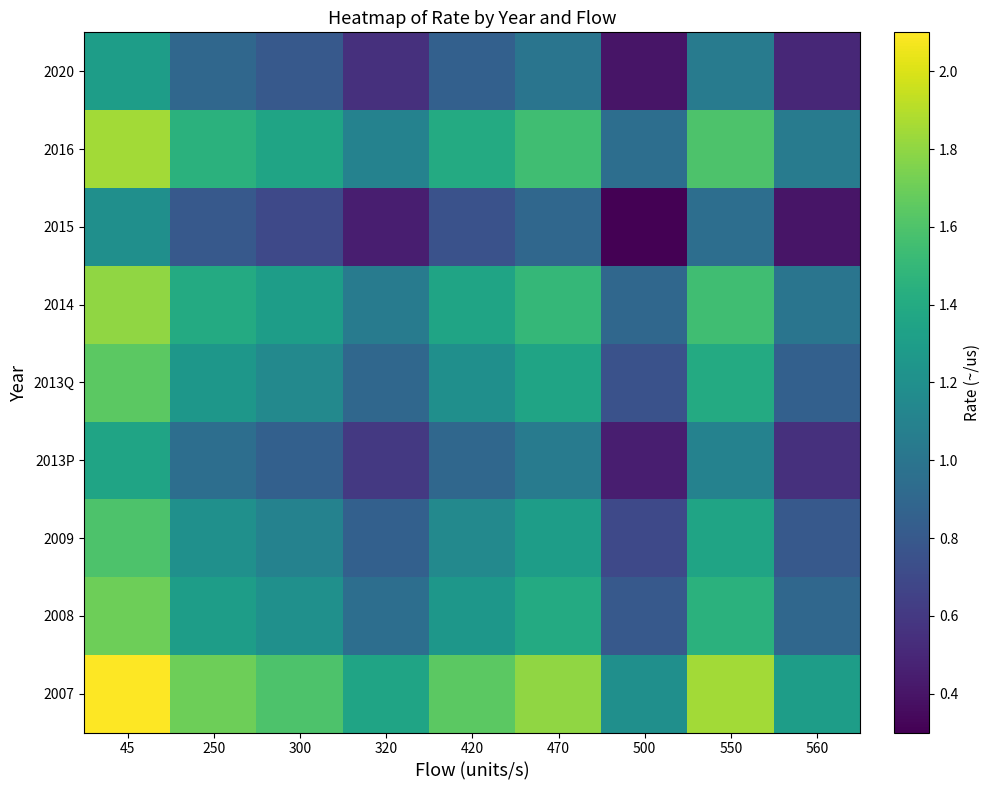

Which label corresponds to the smallest value in the chart?

500